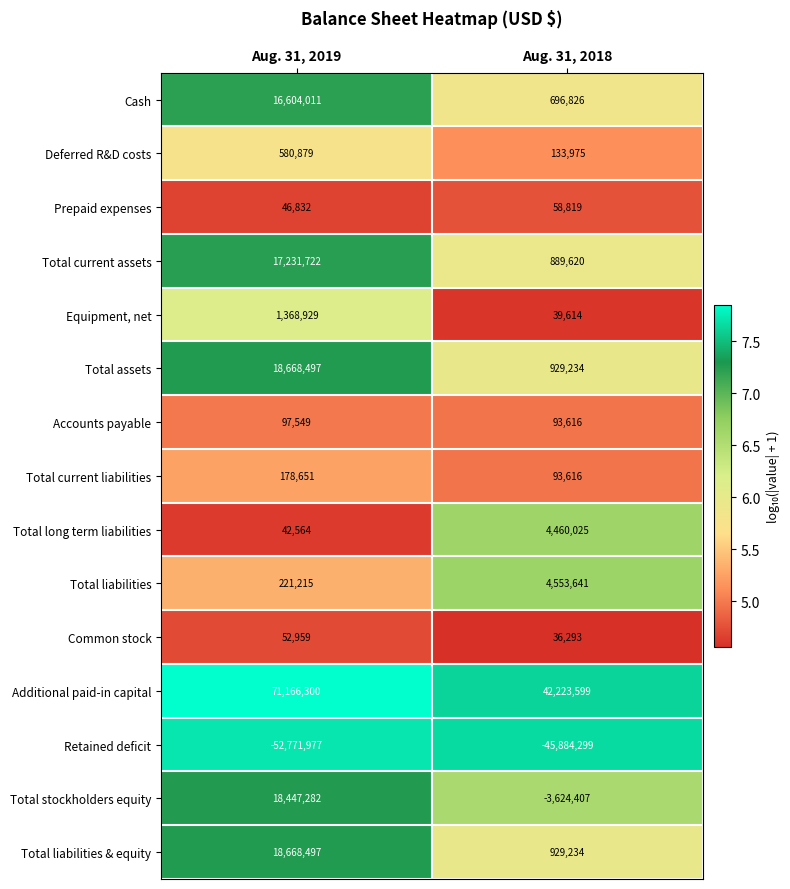

What is the total value across all series at Aug. 31, 2019?

110603910